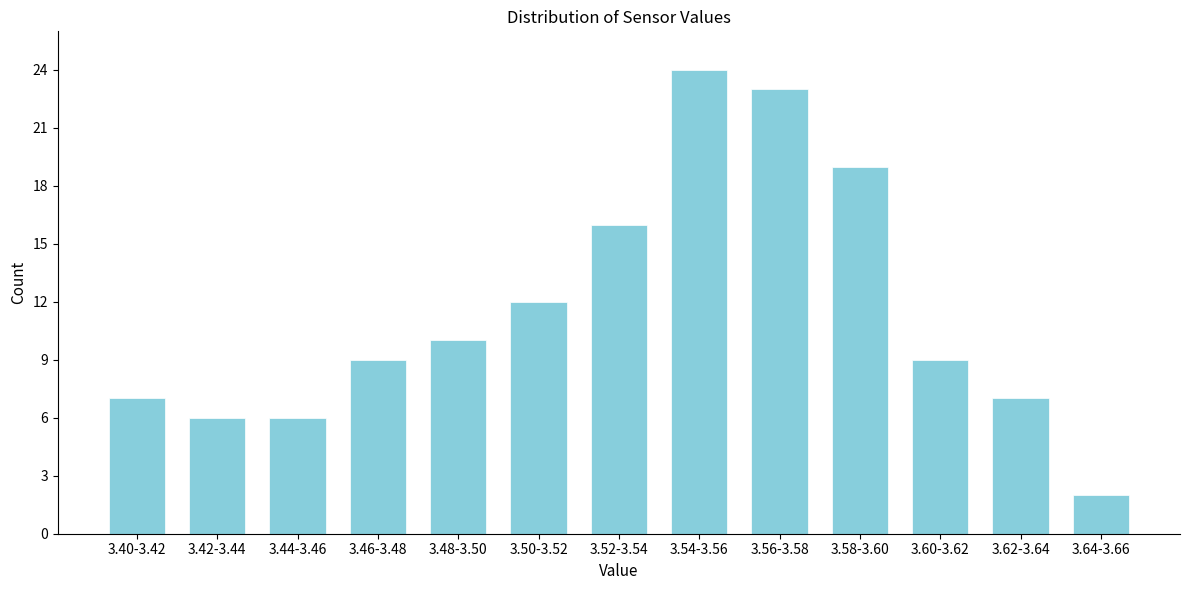

Reading left to right, transcribe all the data shown in this chart.

3.40-3.42=7	3.42-3.44=6	3.44-3.46=6	3.46-3.48=9	3.48-3.50=10	3.50-3.52=12	3.52-3.54=16	3.54-3.56=24	3.56-3.58=23	3.58-3.60=19	3.60-3.62=9	3.62-3.64=7	3.64-3.66=2